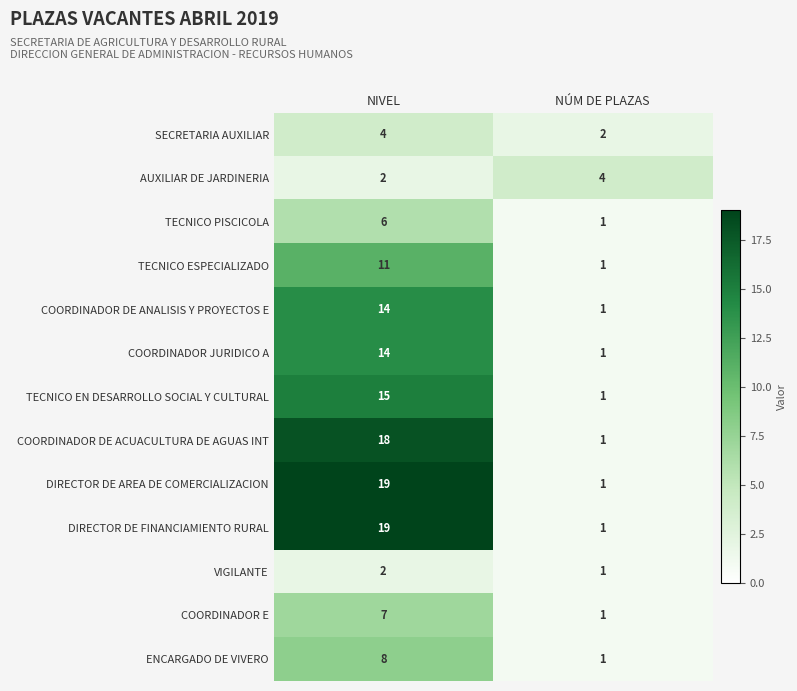

What is the difference between the highest and lowest values at NÚM DE PLAZAS?

3